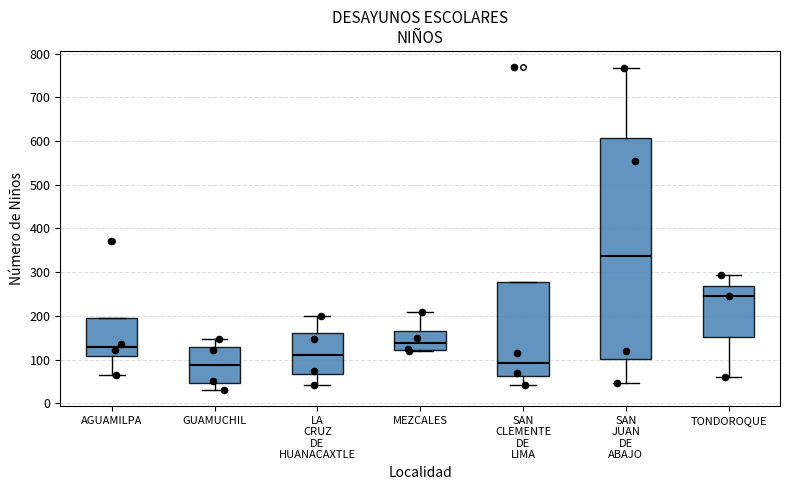

Comparing the boxes themselves (not the whiskers), which one is the tallest?

SAN JUAN DE ABAJO